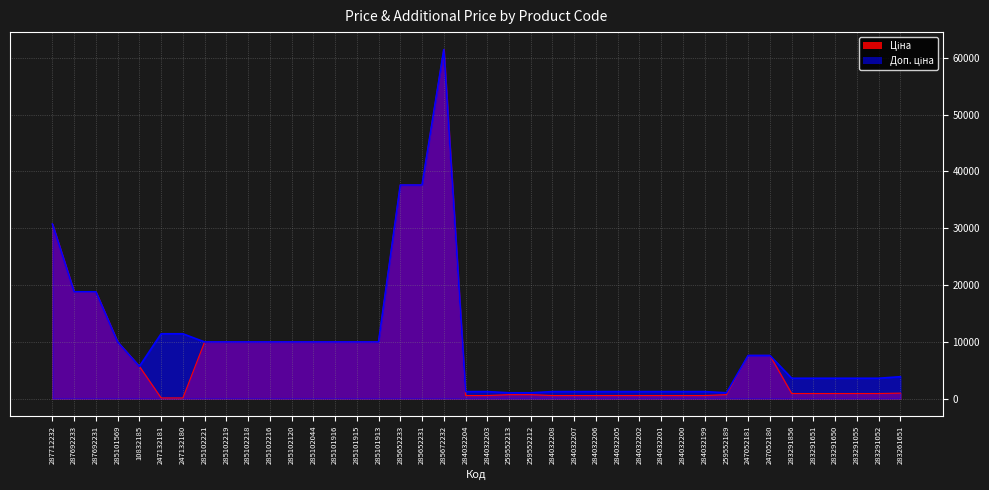

Count the number of data series in this chart.

2